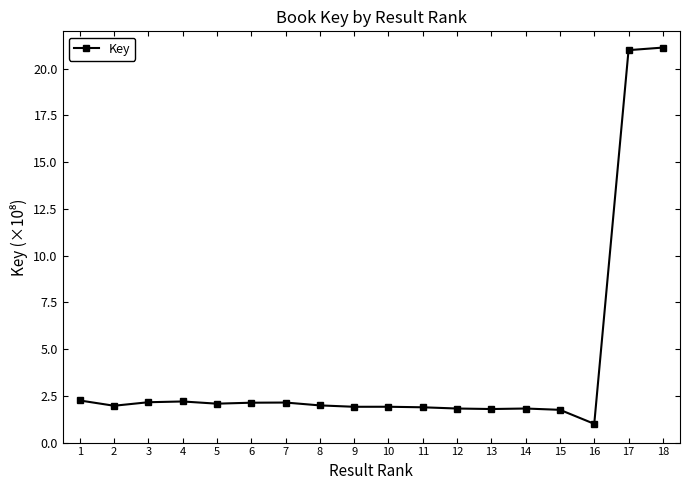

What is the maximum value shown in the chart?

21.1